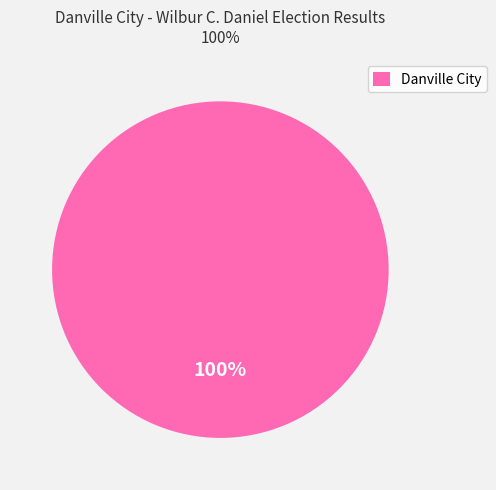

What is the majority slice?

Danville City